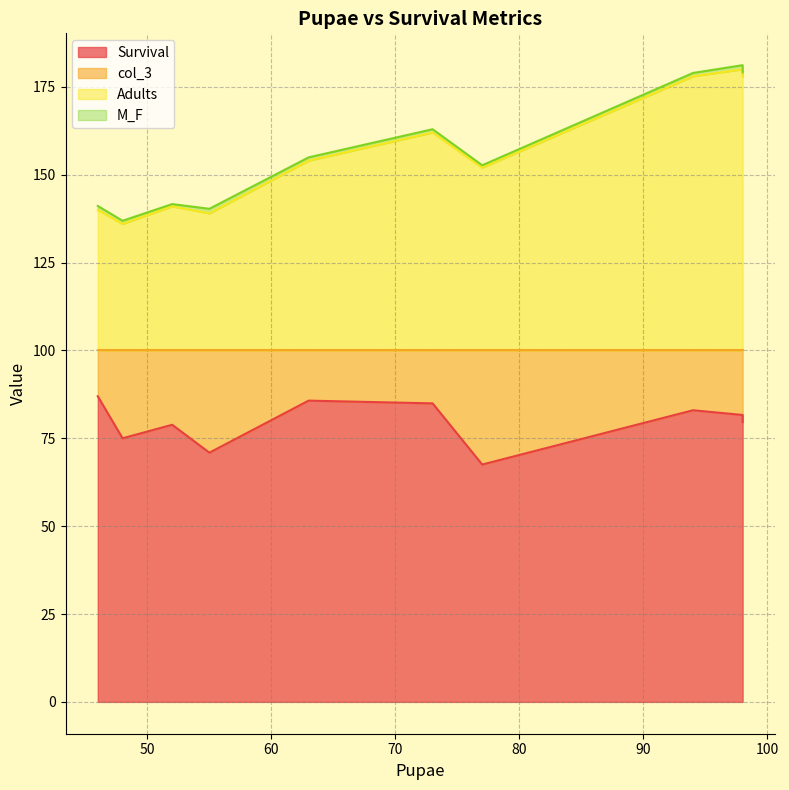

True or false: M_F has a value of 1.1 at 46.

True